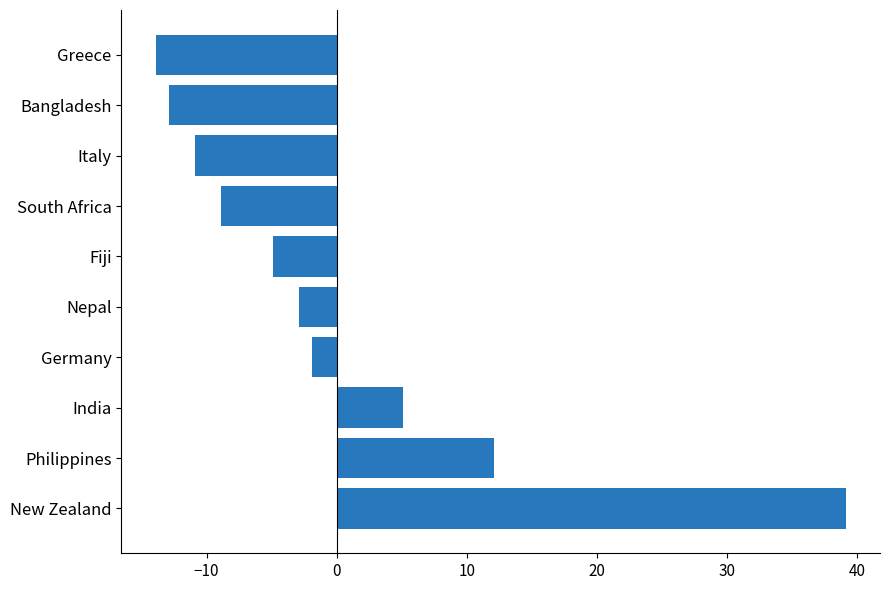

What is the smallest value displayed?

-13.9